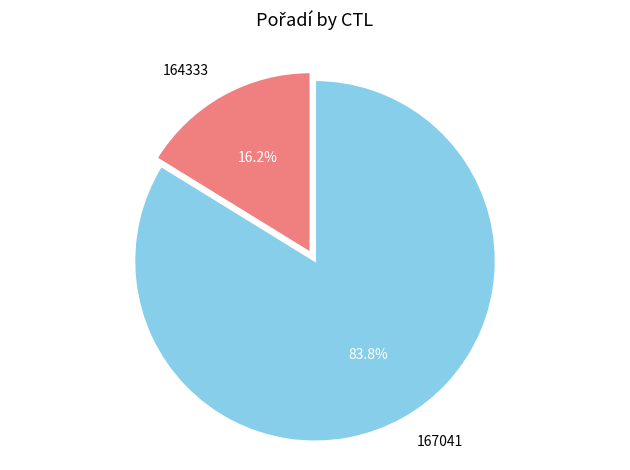

Which slice is the largest?

167041